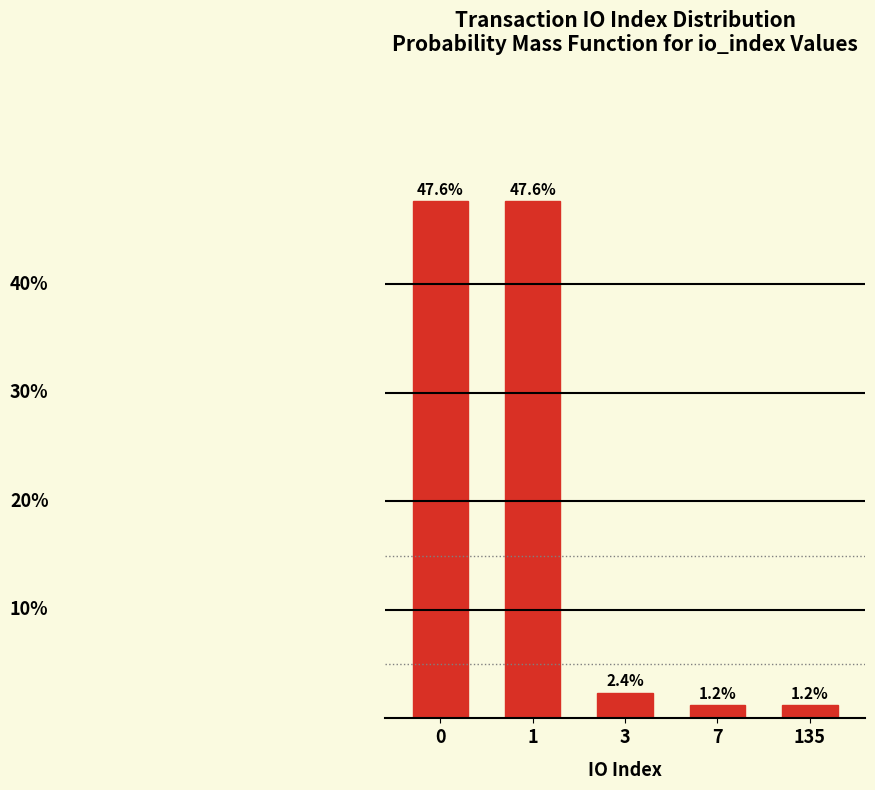

Reading left to right, list all the values displayed in this chart.

47.6	47.6	2.4	1.2	1.2